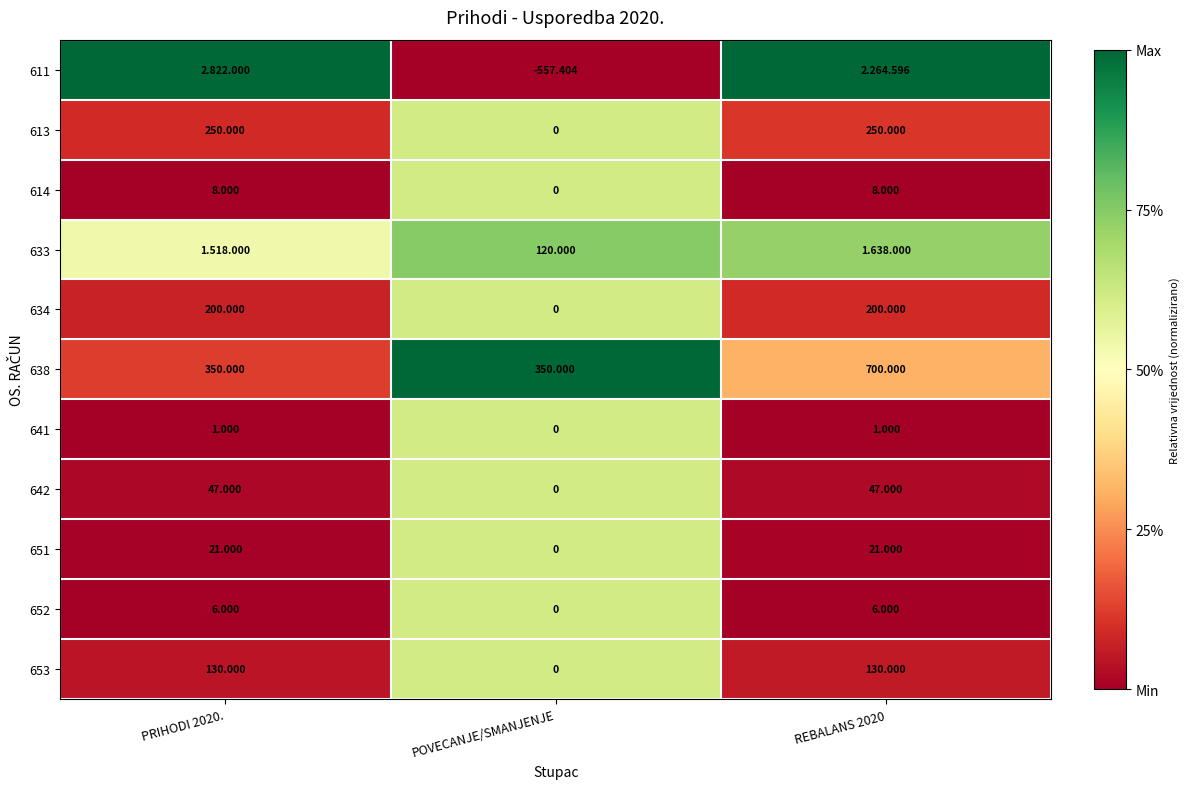

What is the total value across all series at POVECANJE/SMANJENJE?

-87.4